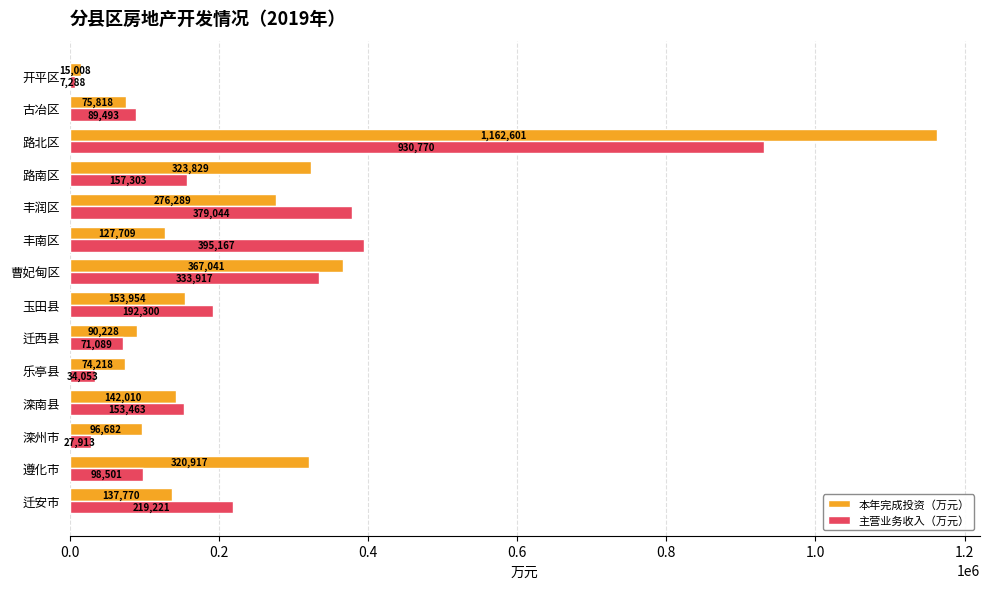

Which series has the largest total across all categories?

本年完成投资（万元）